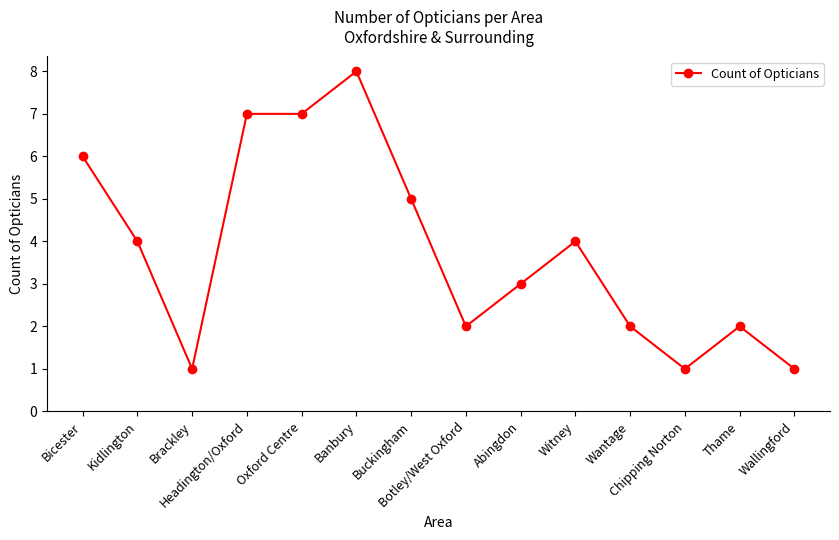

What is the minimum value shown in the chart?

1